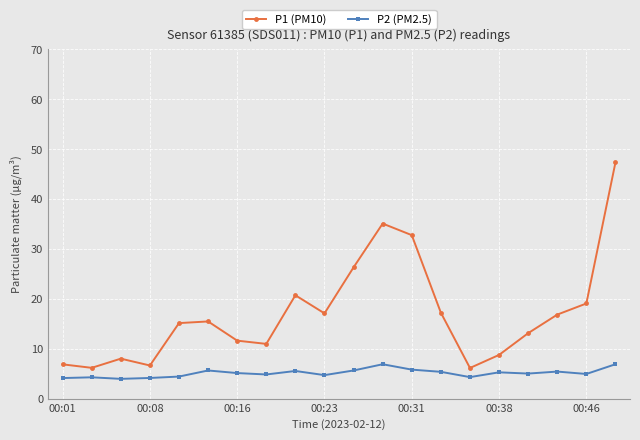

In P1 (PM10), how many points are lower than both neighbors (excluding endpoints)?

5